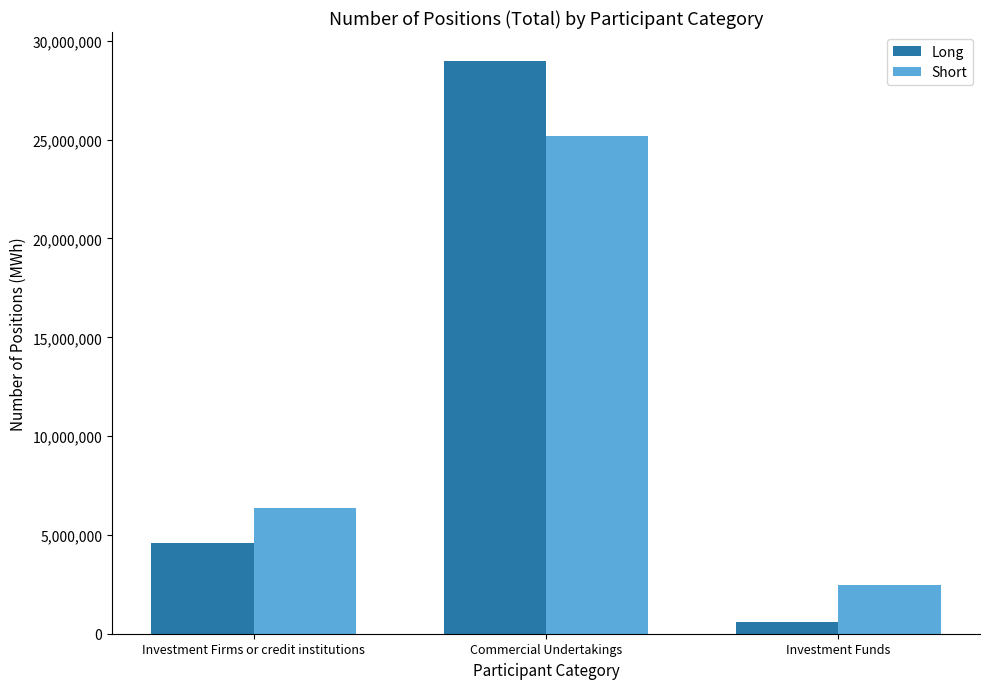

What is the total value across all series at Investment Firms or credit institutions?

10961870